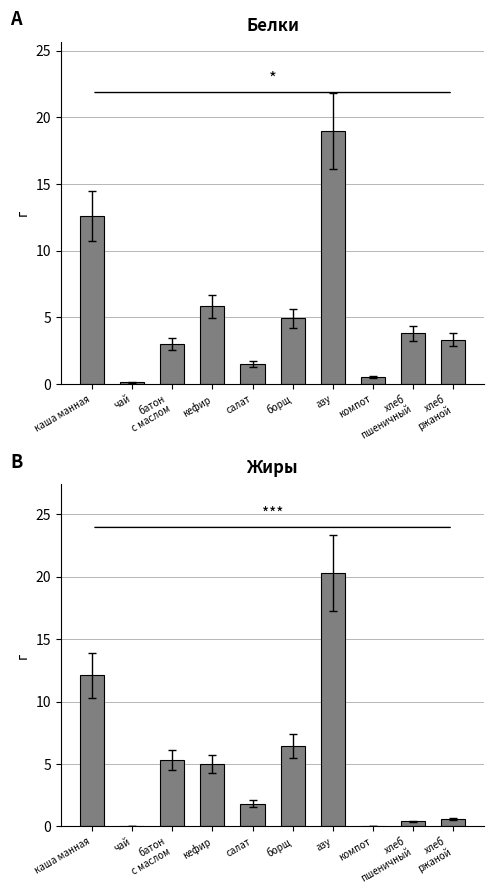

Rank the series by their average value, from lowest to highest.

Жиры, Белки